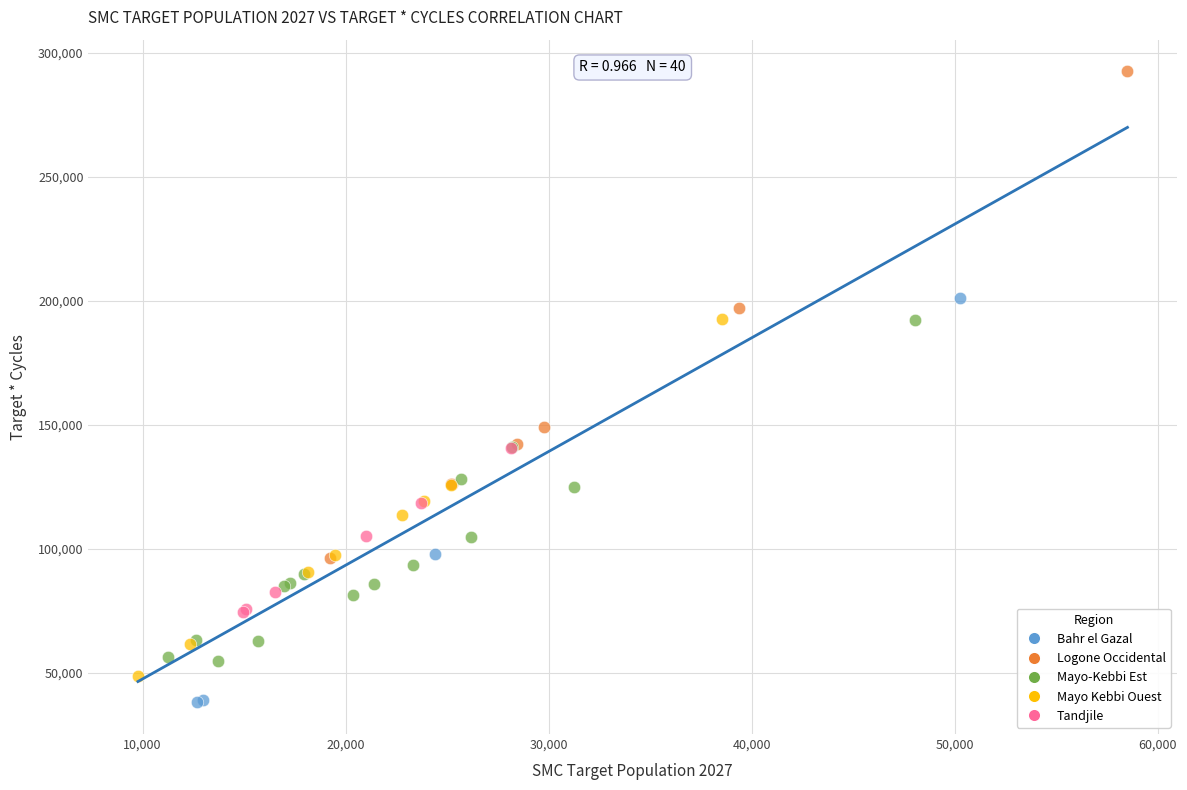

Which series has the widest spread of Y values?

Logone Occidental